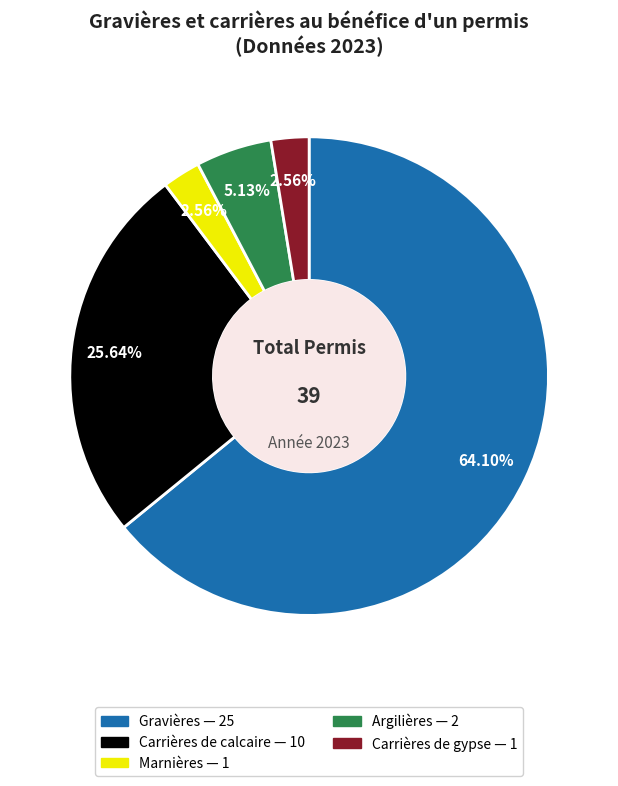

Is there a majority slice in this chart?

Yes